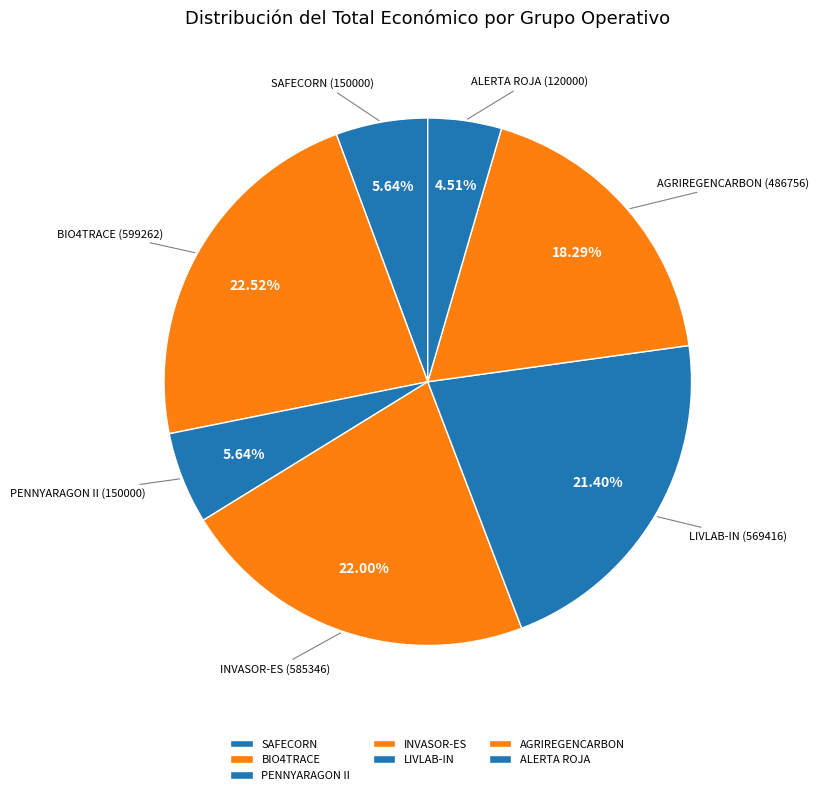

Between SAFECORN and LIVLAB-IN, which is larger?

LIVLAB-IN